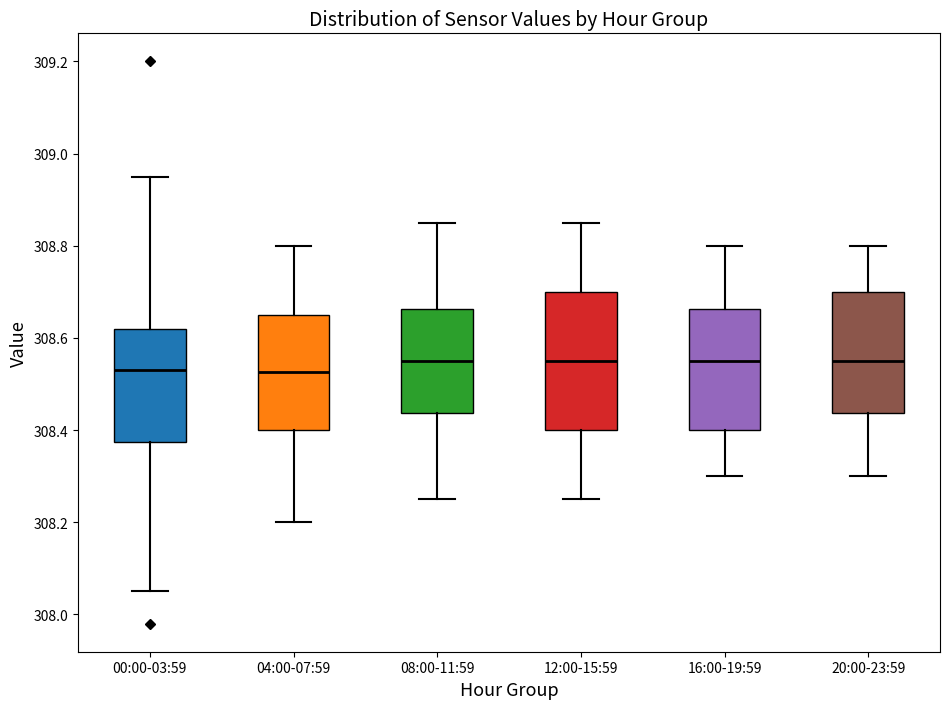

Where is the lower edge of the box for 16:00-19:59 on the y-axis? The values are not printed on the chart, so give them approximately, as read against the axis.

308.40